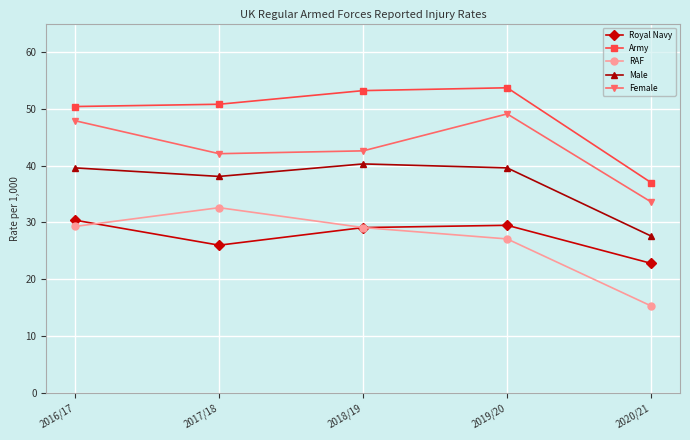

True or false: Male has more than 2 points higher than both neighbors.

False